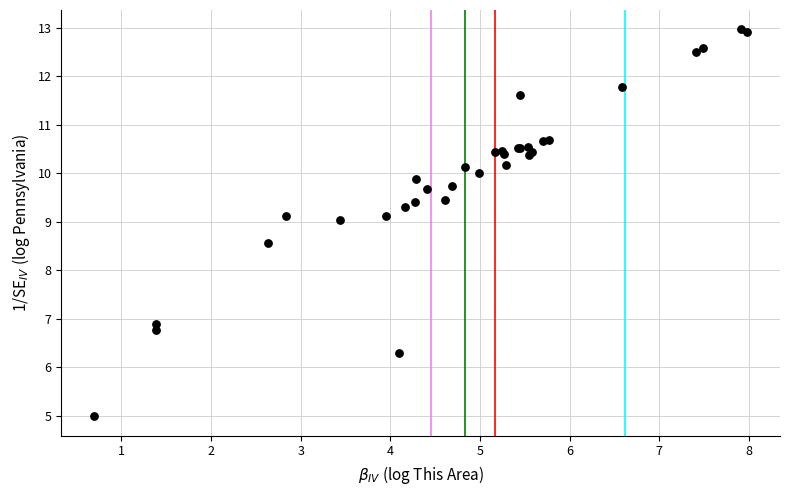

What Y value in the scatter plot is closest to 8?

8.6